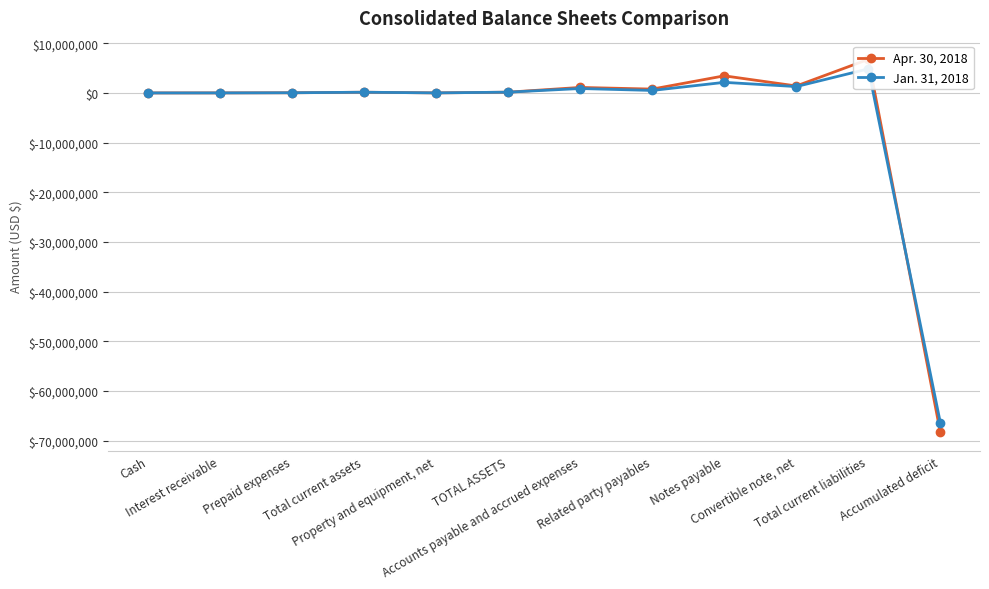

How many series are shown in this chart?

2